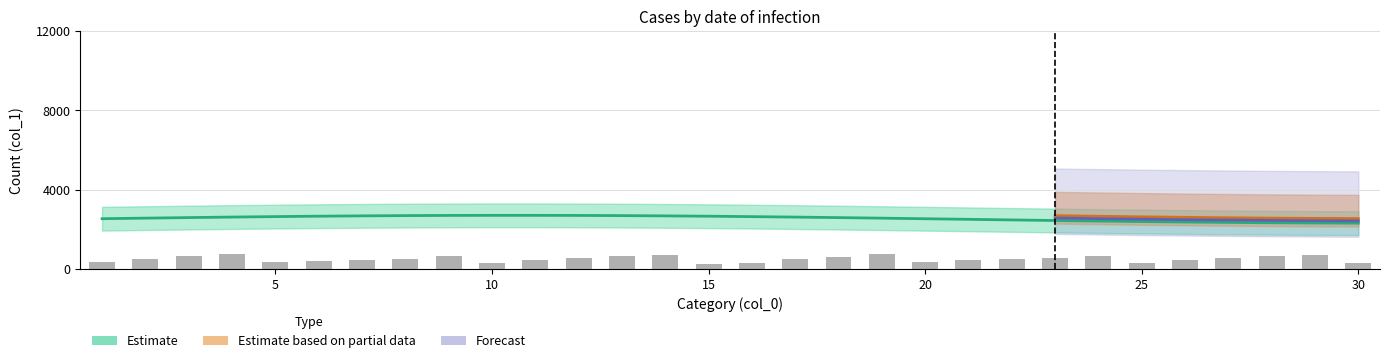

What is the difference between the maximum and second lowest values?

469.5